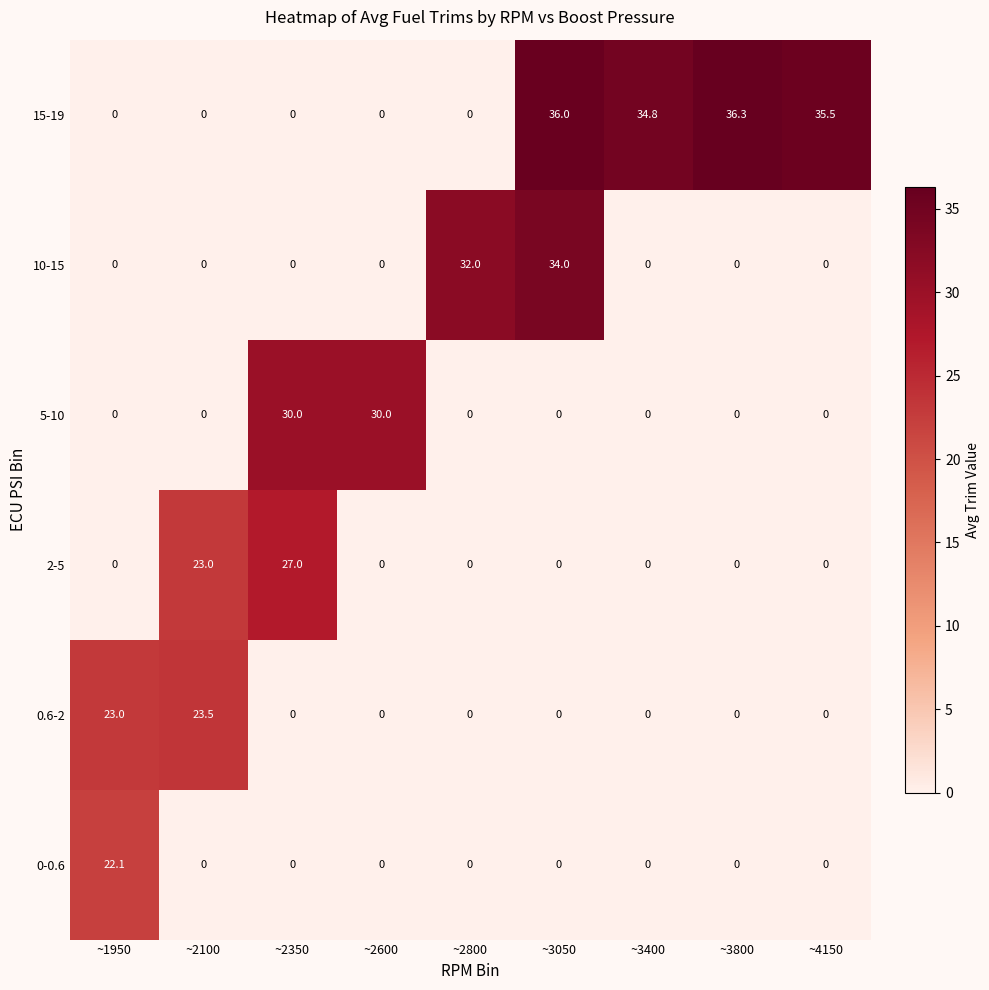

List the series in order of their peak value, highest first.

15-19, 10-15, 5-10, 2-5, 0.6-2, 0-0.6